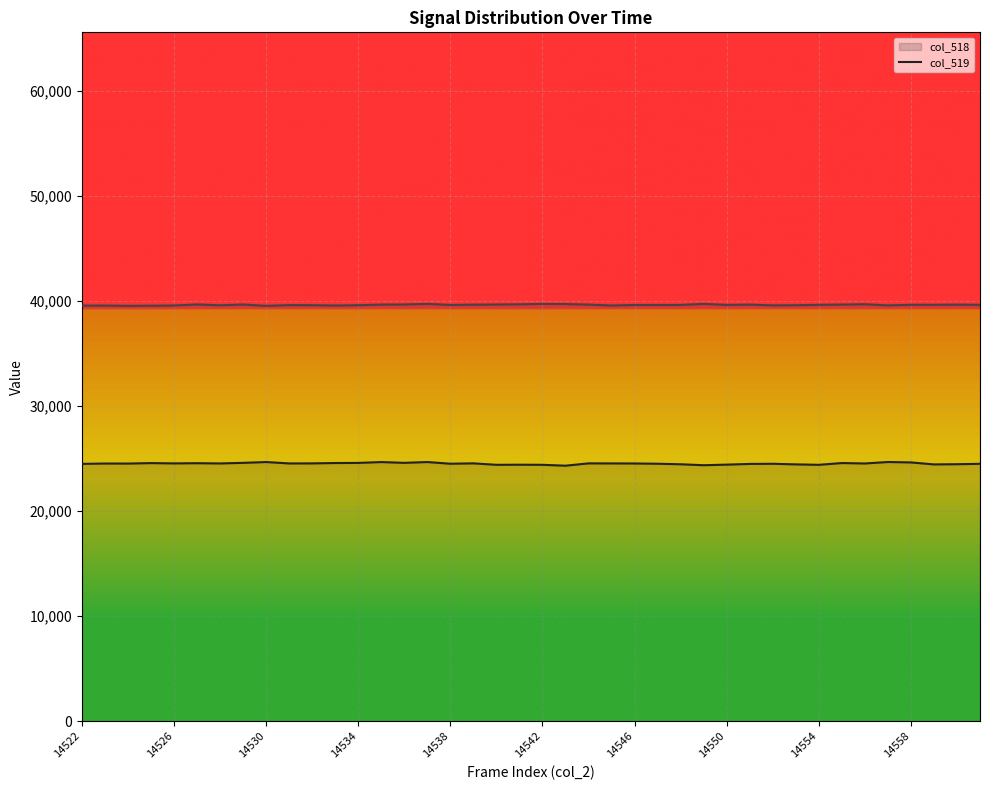

How many distinct data groups are displayed?

2